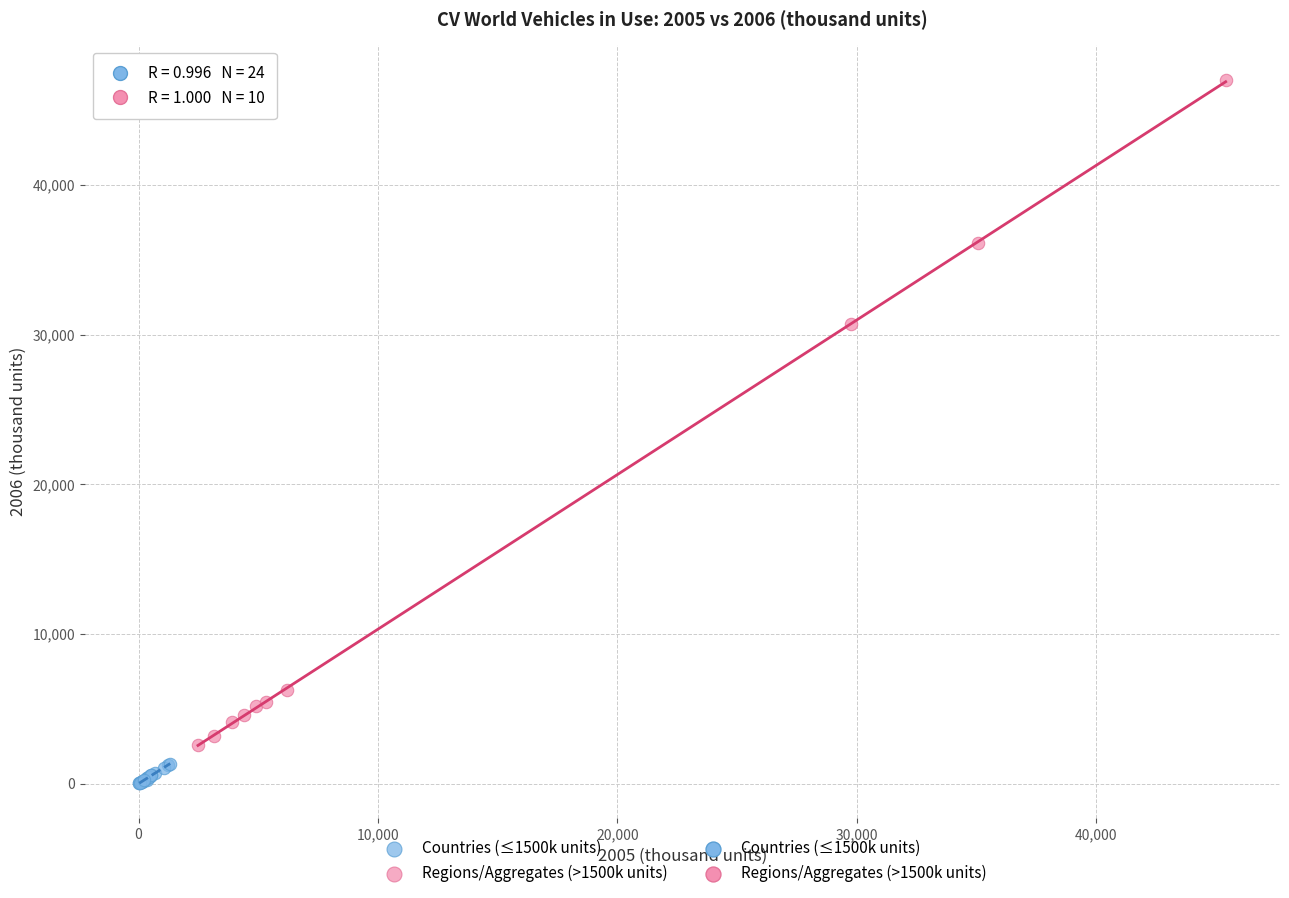

Which series has the widest spread of Y values?

Regions/Aggregates (>1500k units)